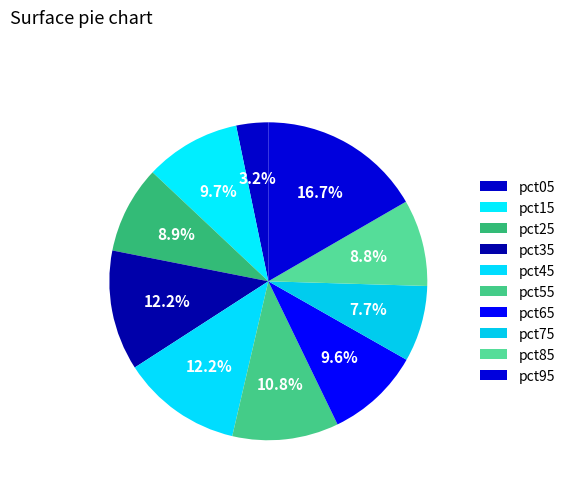

What percentage do pct15 and pct95 together represent?

26.4%